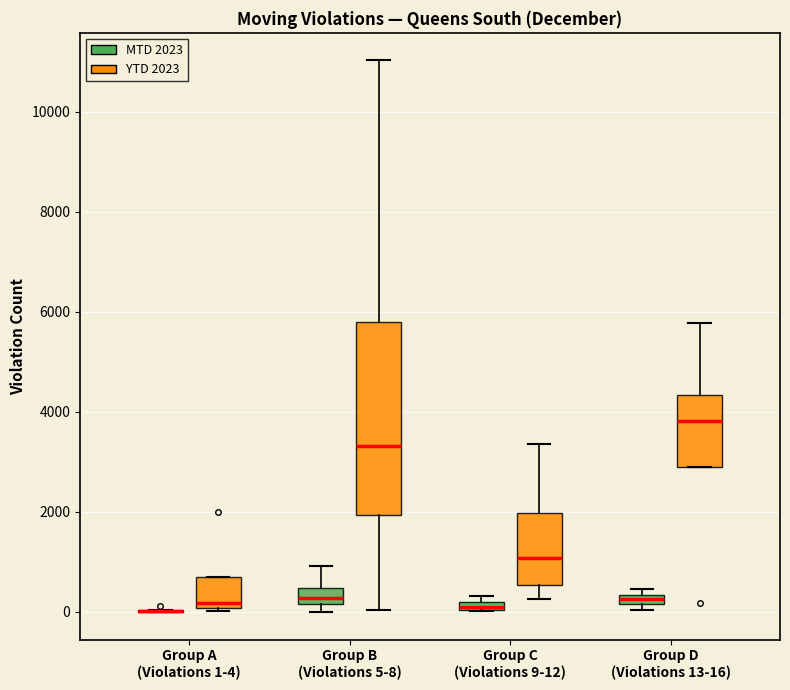

Which box is the tallest, from its lower edge to its upper edge?

Group B (Violations 5-8) (YTD 2023)